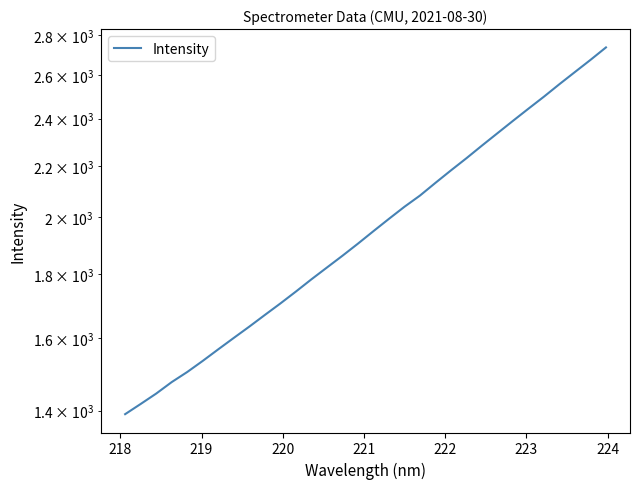

Count the number of data series in this chart.

1